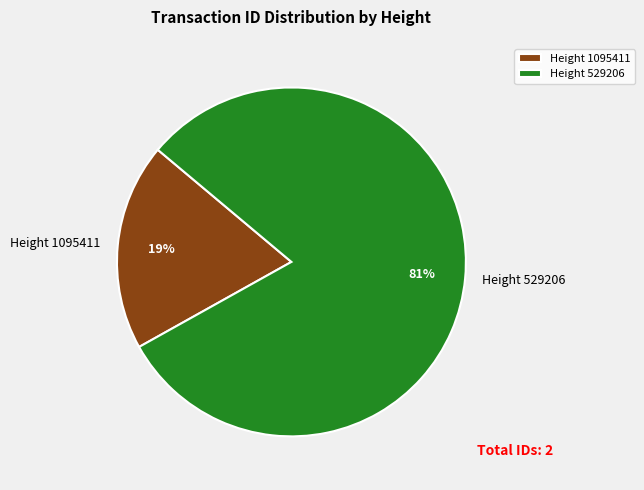

Between Height 529206 and Height 1095411, which is larger?

Height 529206